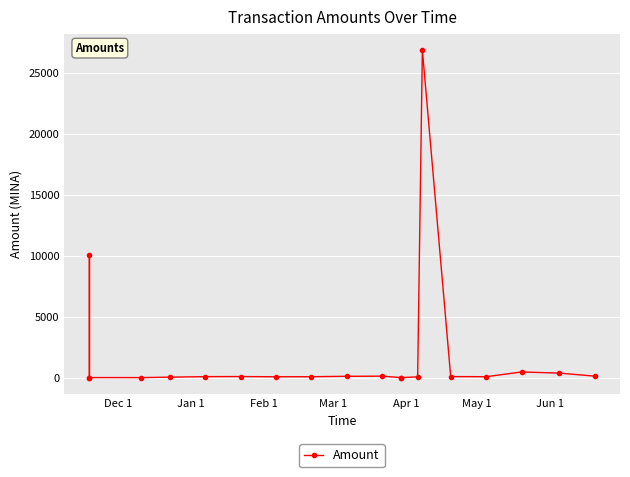

What is the greatest value displayed?

26841.8